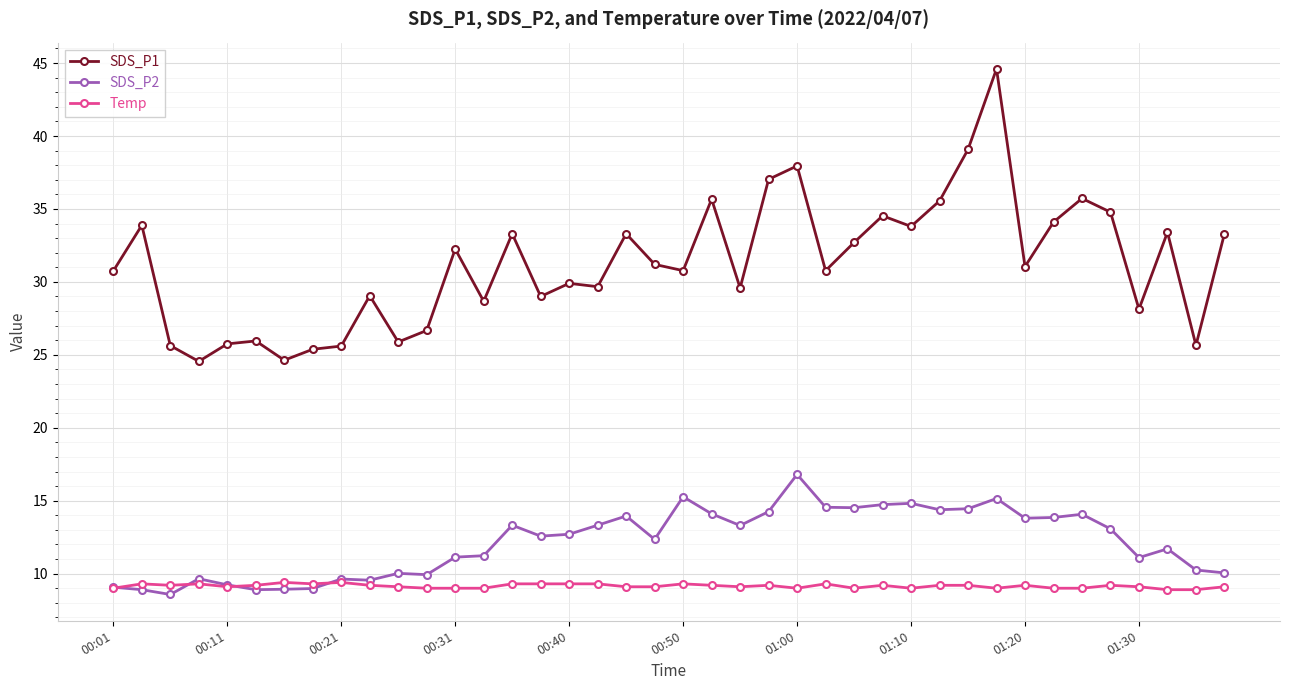

In SDS_P1, how many points are higher than both neighbors (excluding endpoints)?

13